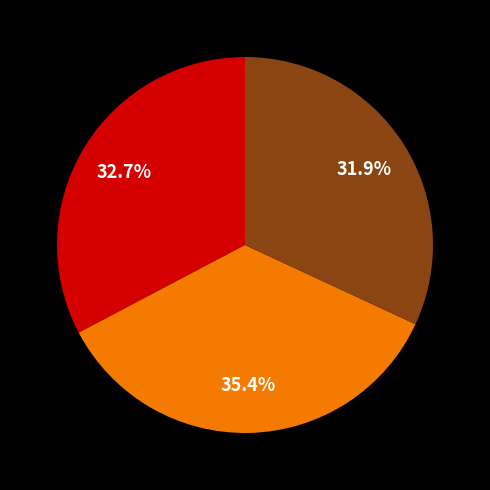

Is there a majority slice in this chart?

No